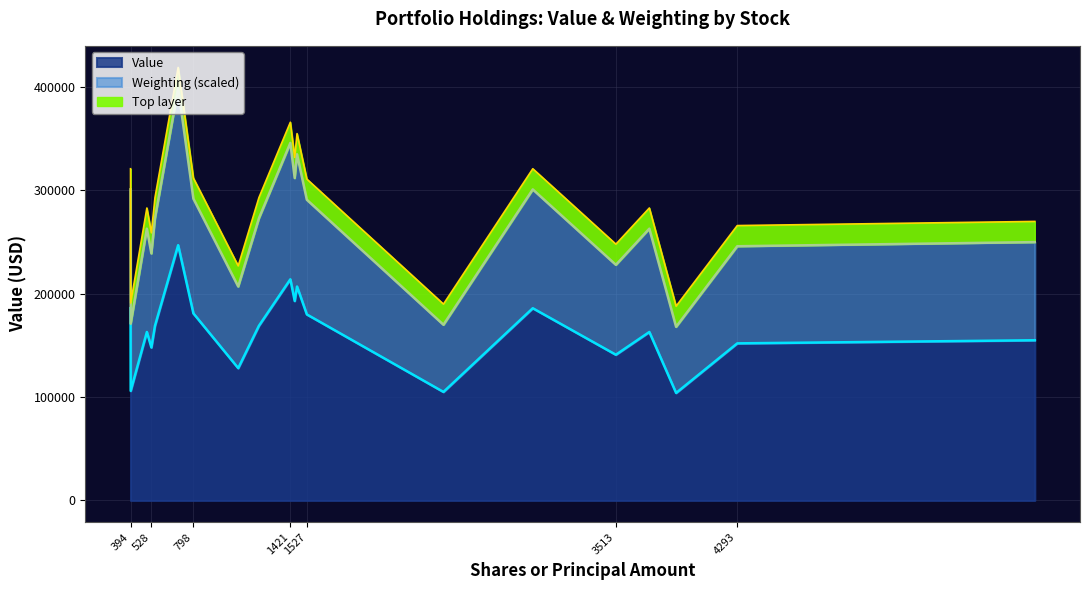

What is the maximum value shown in the chart?

247000.0